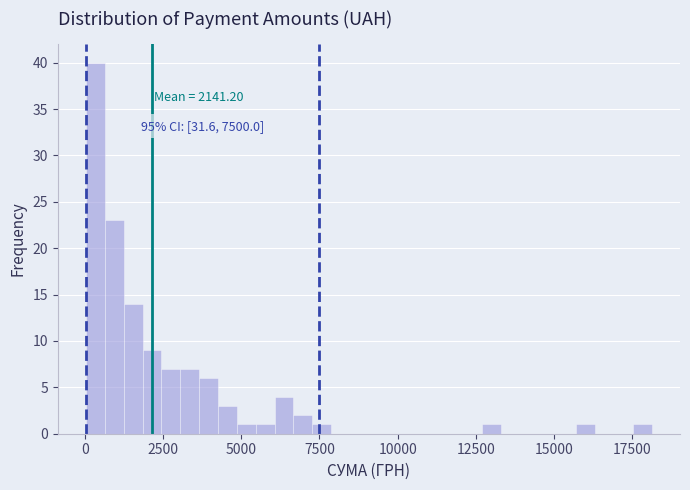

Read against the x-axis, roughly where is the centre of the tallest bar?

500